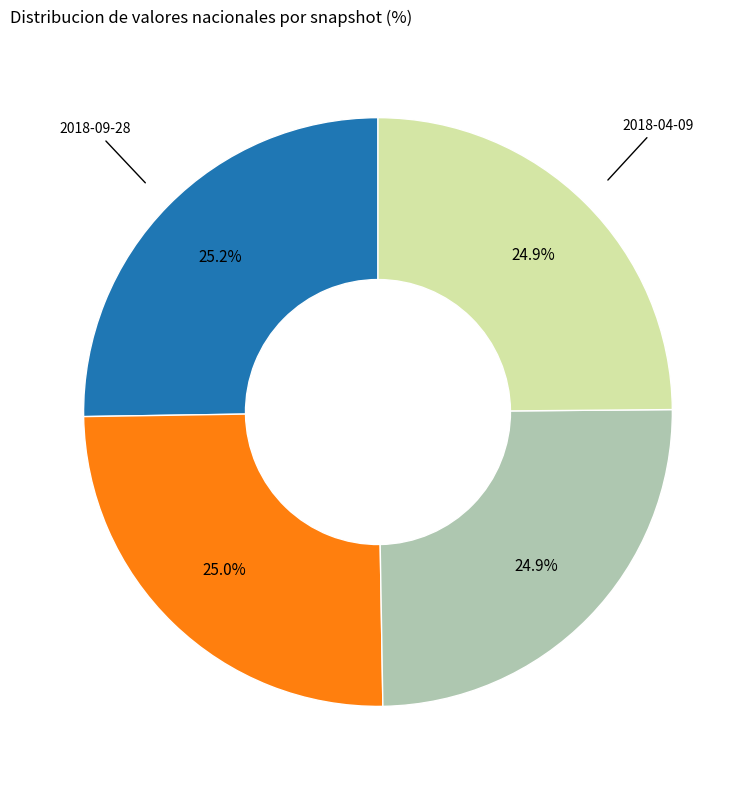

Is there a majority slice in this chart?

No